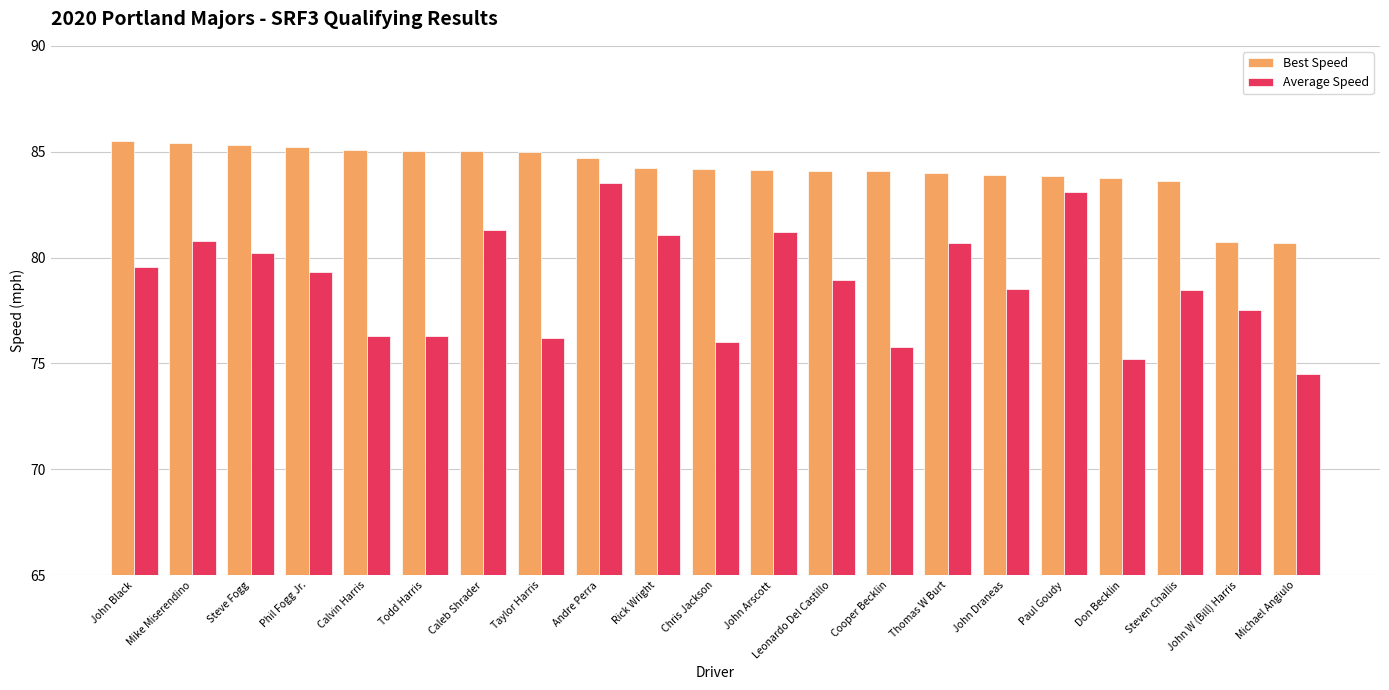

Which series has the largest range (max minus min)?

Average Speed